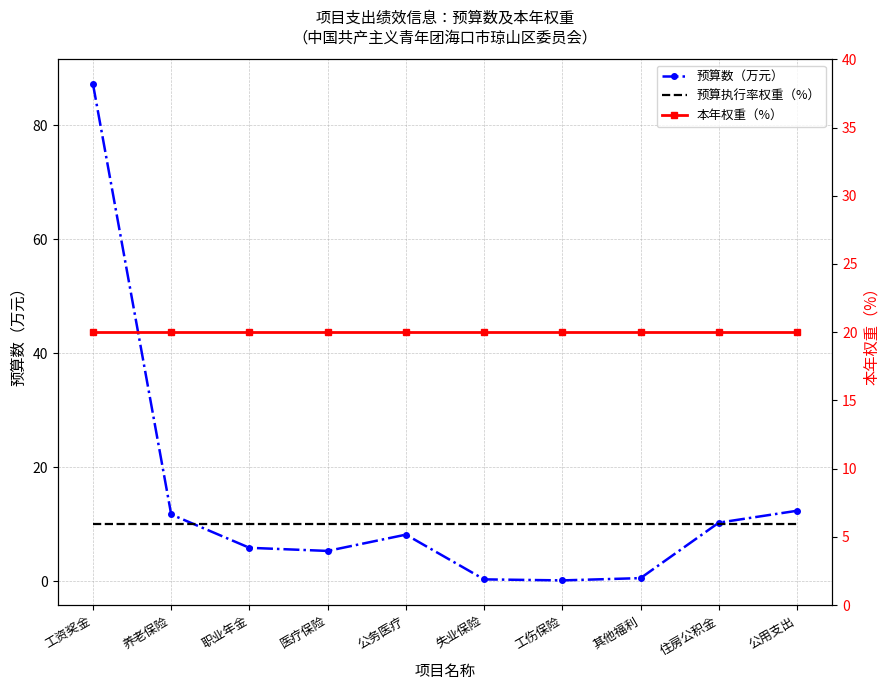

What is the greatest value displayed?

87.2